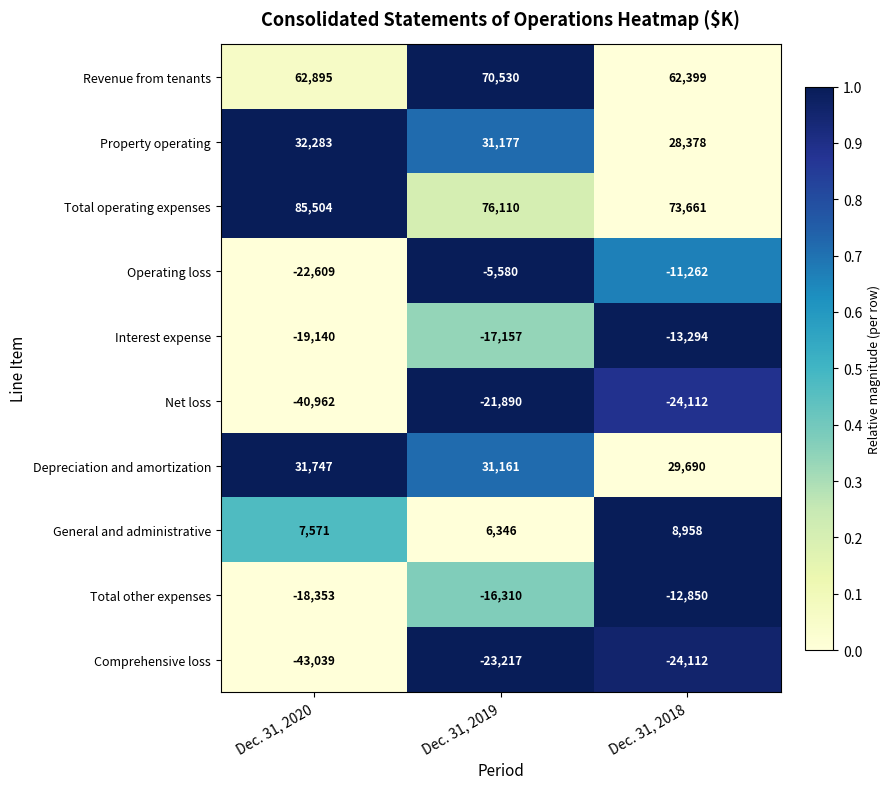

What is the difference between the maximum and minimum values in the Net loss series?

19072